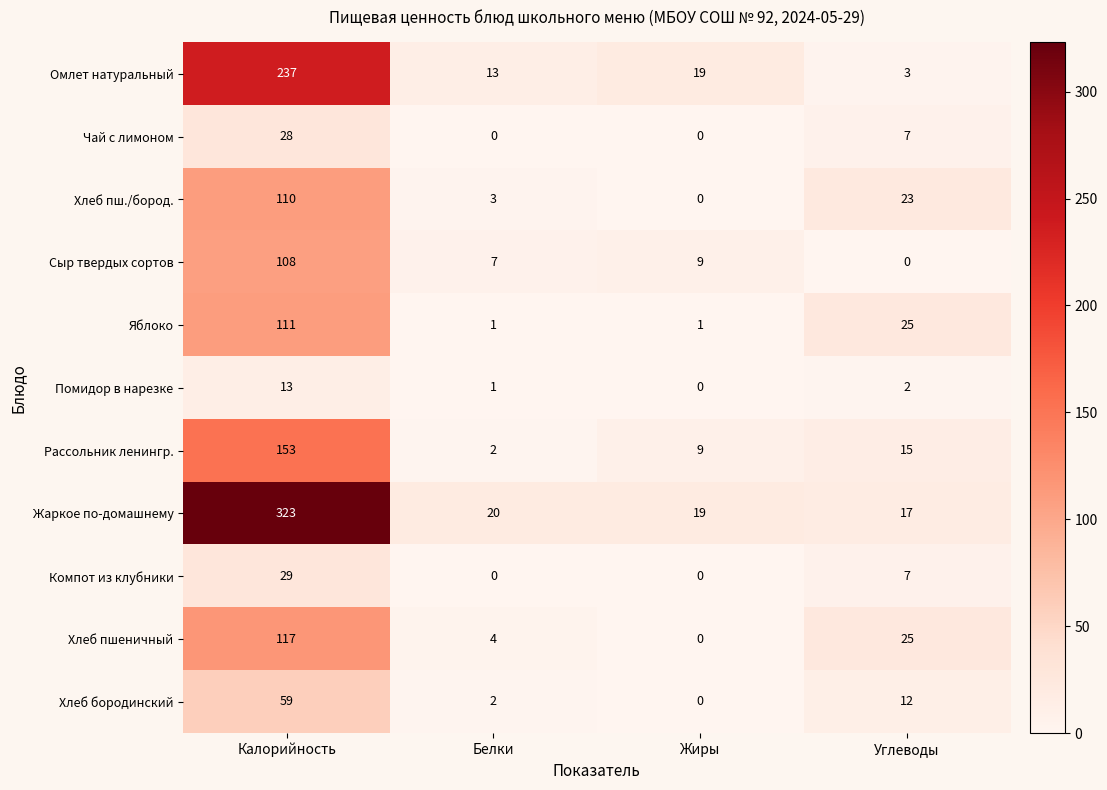

Read the Омлет натуральный value at Калорийность.

237